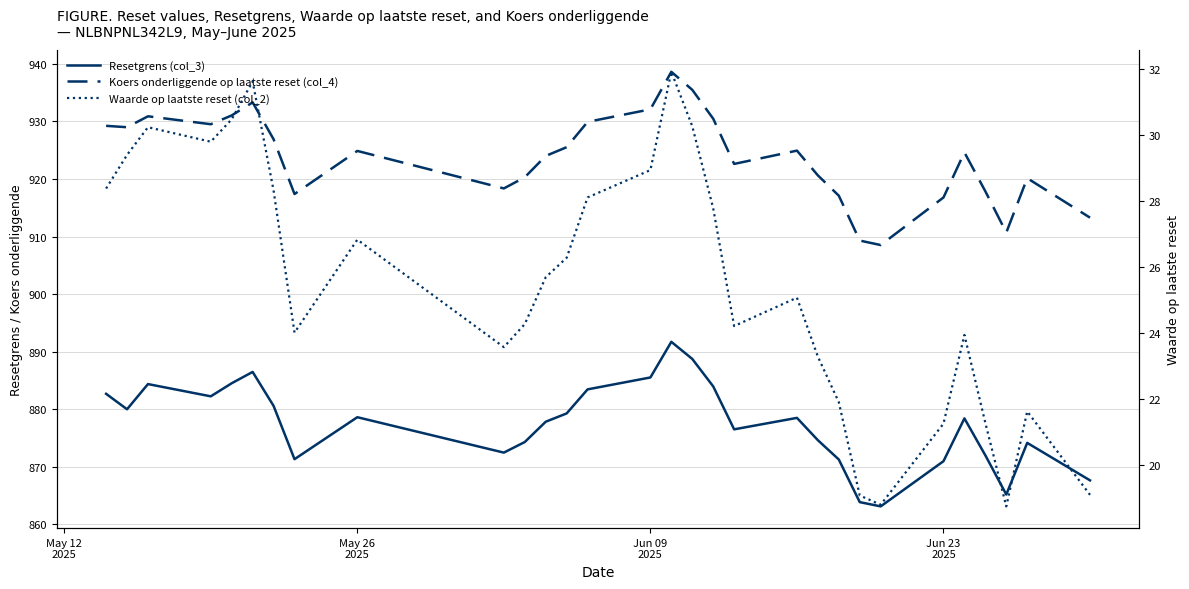

What is the difference between the maximum and second lowest values in the Resetgrens (col_3) series?

27.9